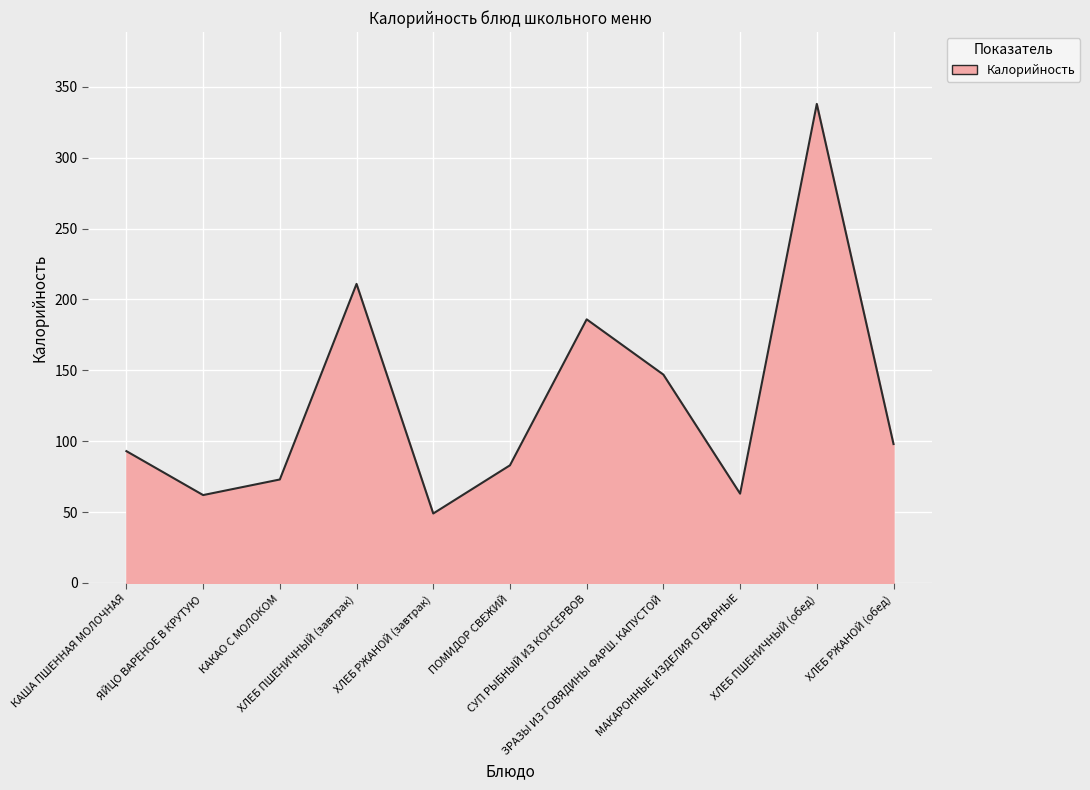

Approximately how many times larger is the value at СУП РЫБНЫЙ ИЗ КОНСЕРВОВ compared to ХЛЕБ РЖАНОЙ (завтрак)?

3.8